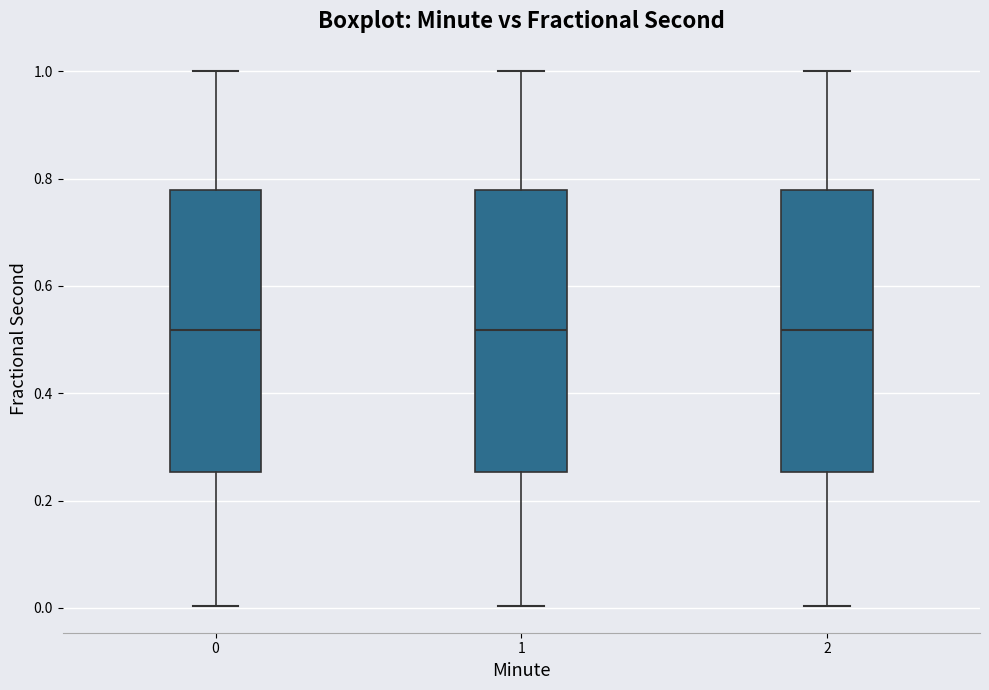

Where does the lower whisker of the box at x = 2 end on the y-axis? The values are not printed on the chart, so give them approximately, as read against the axis.

0.00